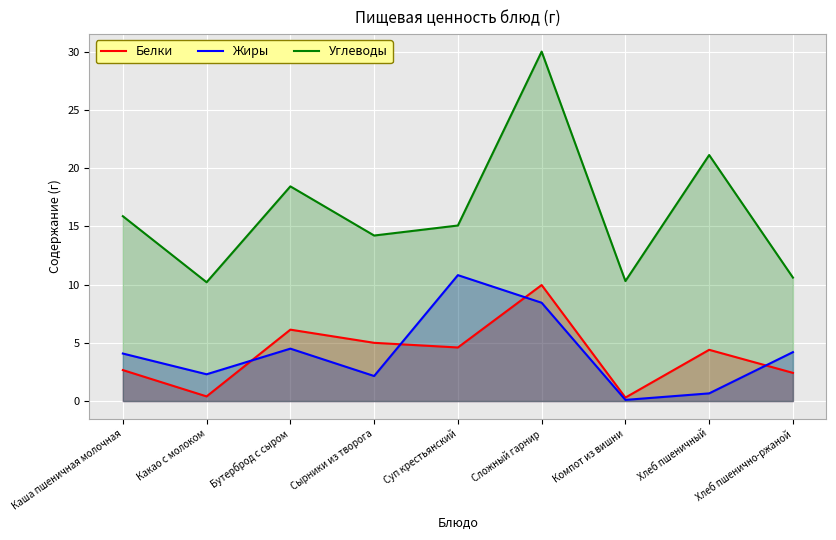

True or false: Углеводы and Жиры intersect in this chart.

False